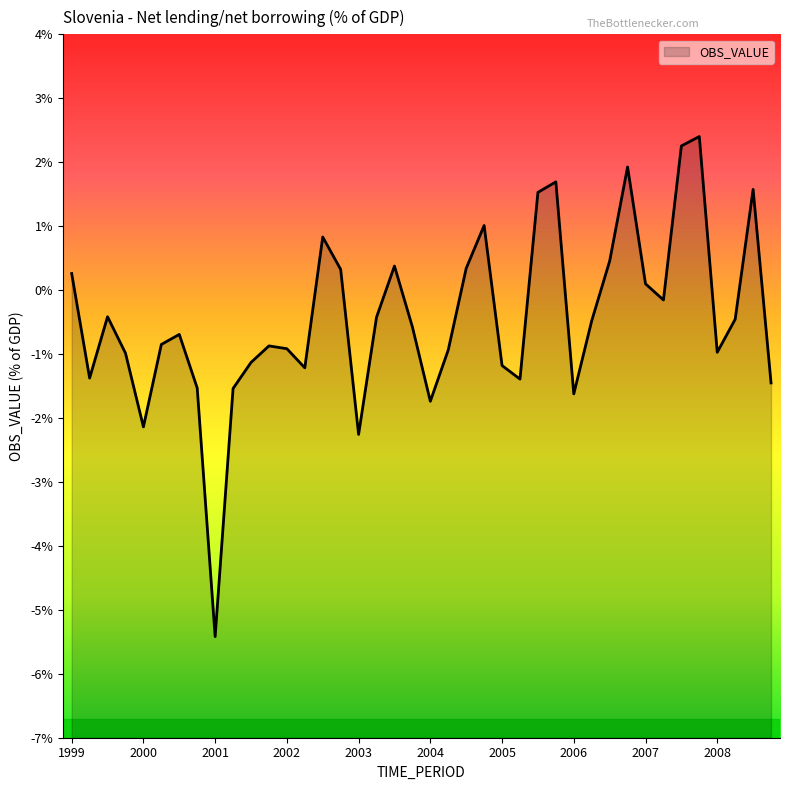

What is the change in value from 2000-Q4 to 2008-Q2?

+1.1